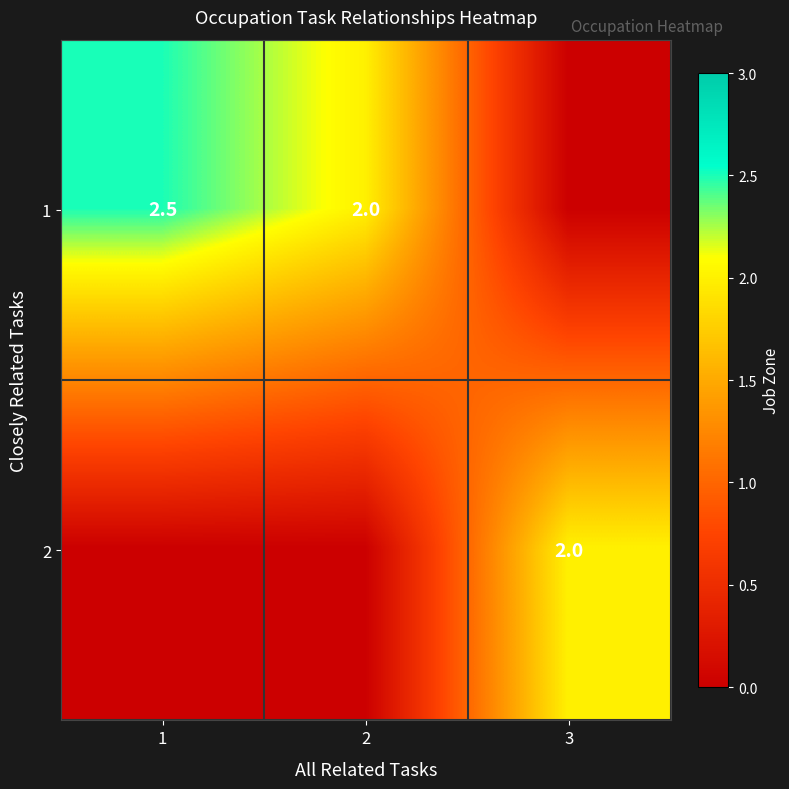

The value of 1 at 1 is 2.5. True or false?

True